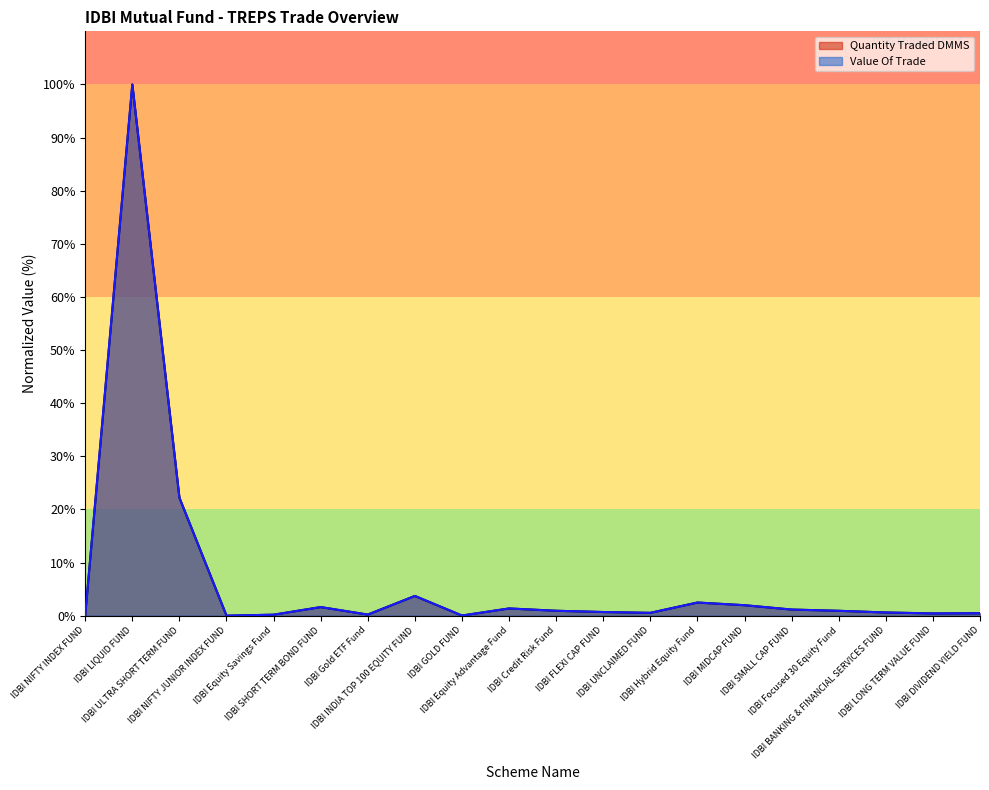

Where is the first local minimum for Value Of Trade?

IDBI NIFTY JUNIOR INDEX FUND